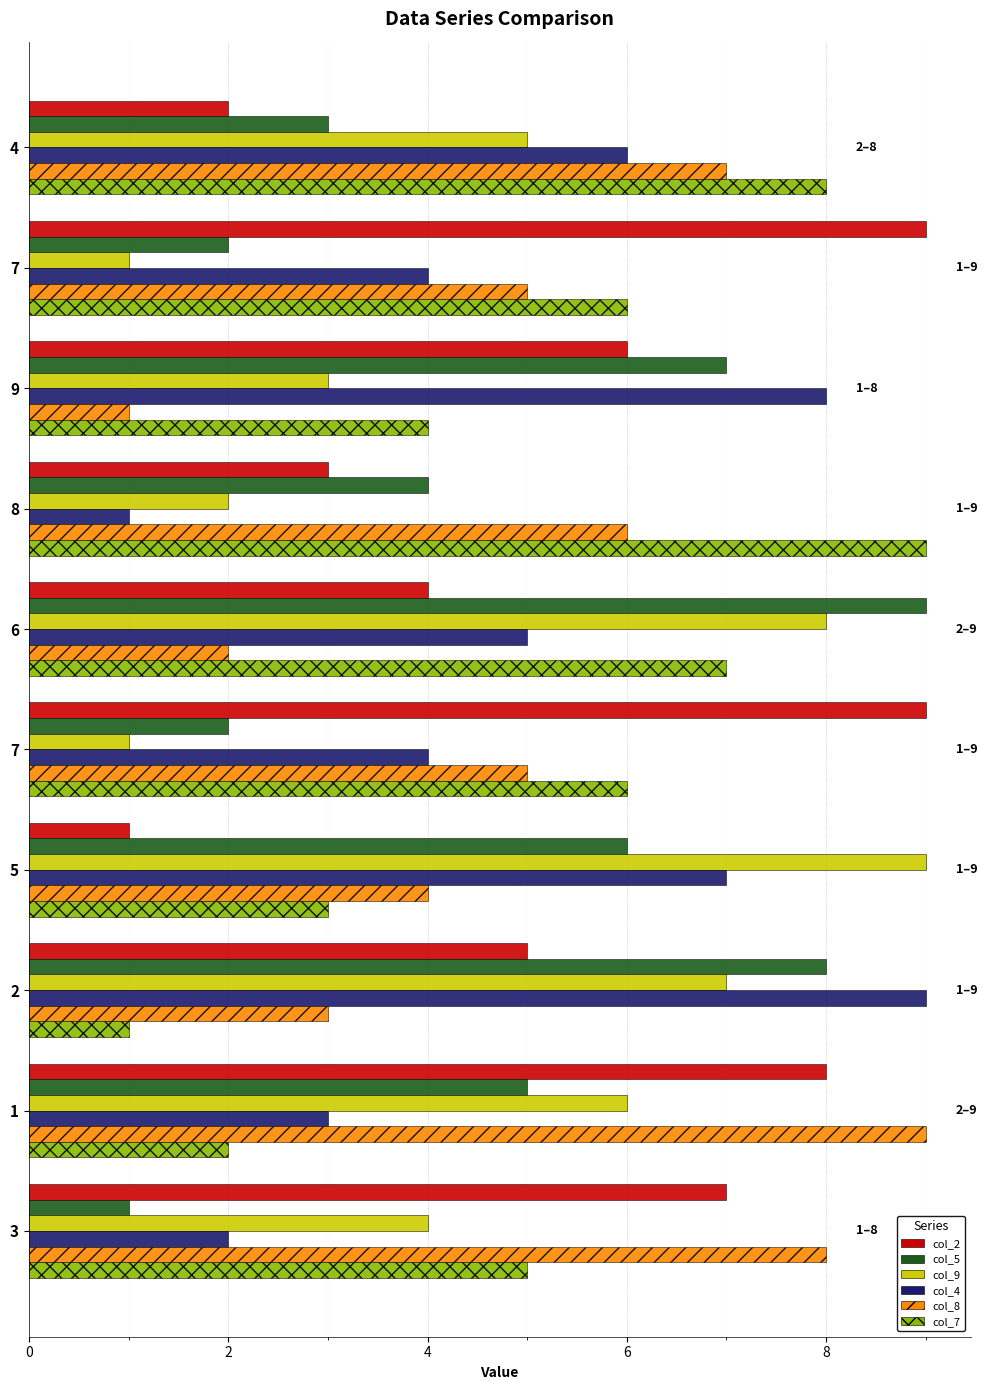

Count the number of categories in the chart.

10